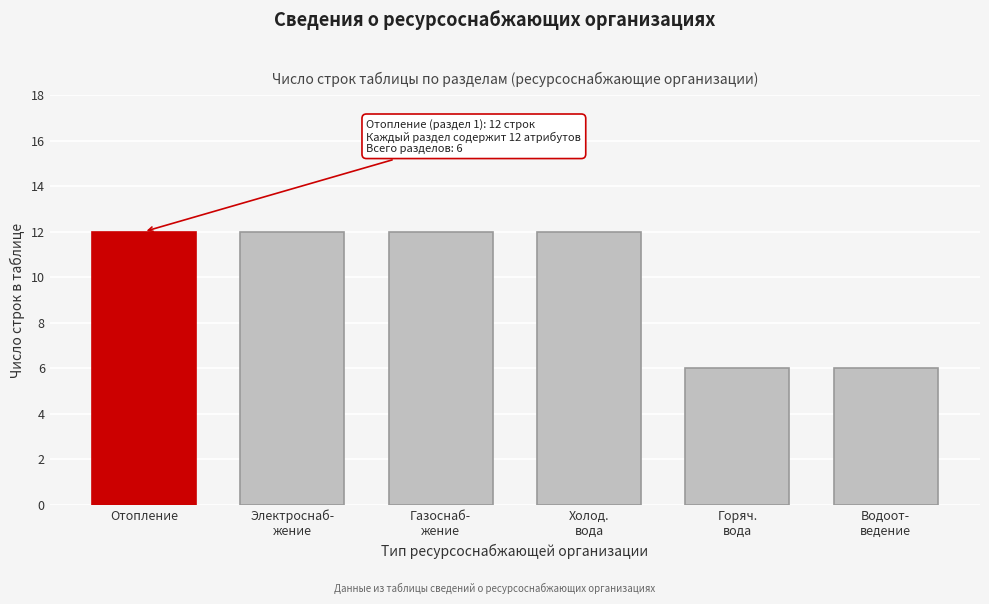

Reading right to left, extract all data points from this chart.

6	6	12	12	12	12